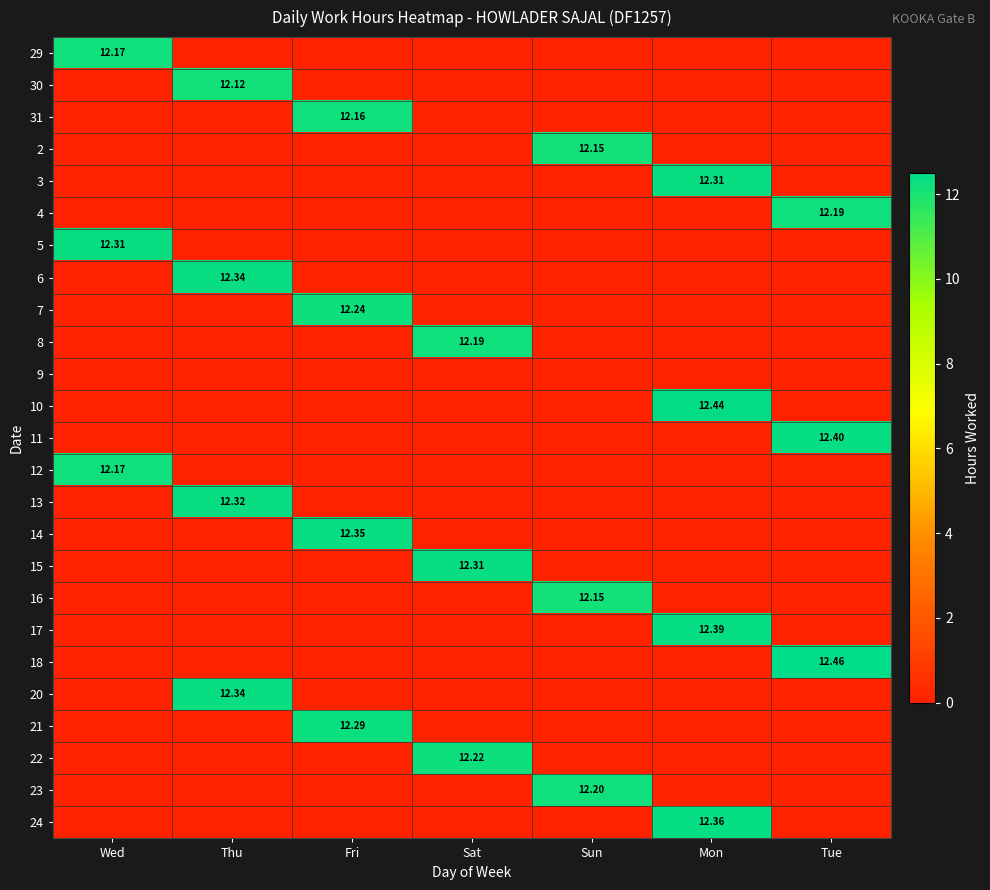

How many values in the 3 series exceed 0?

1